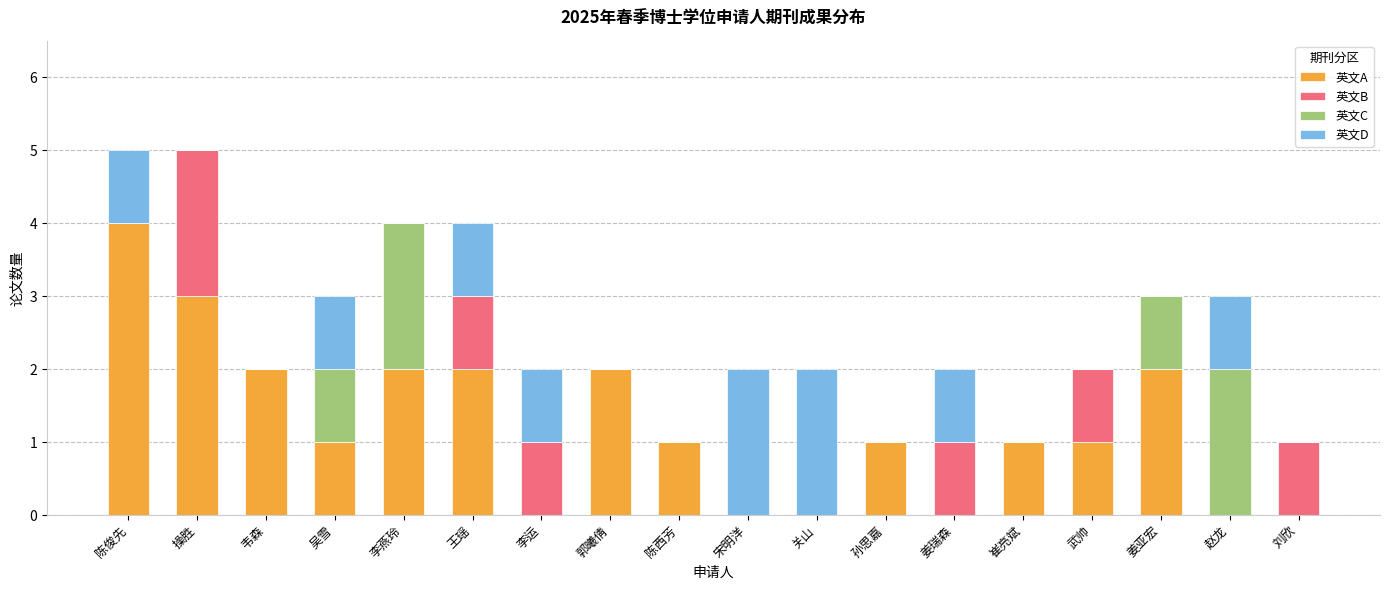

What is the total value across all series at 操胜?

5